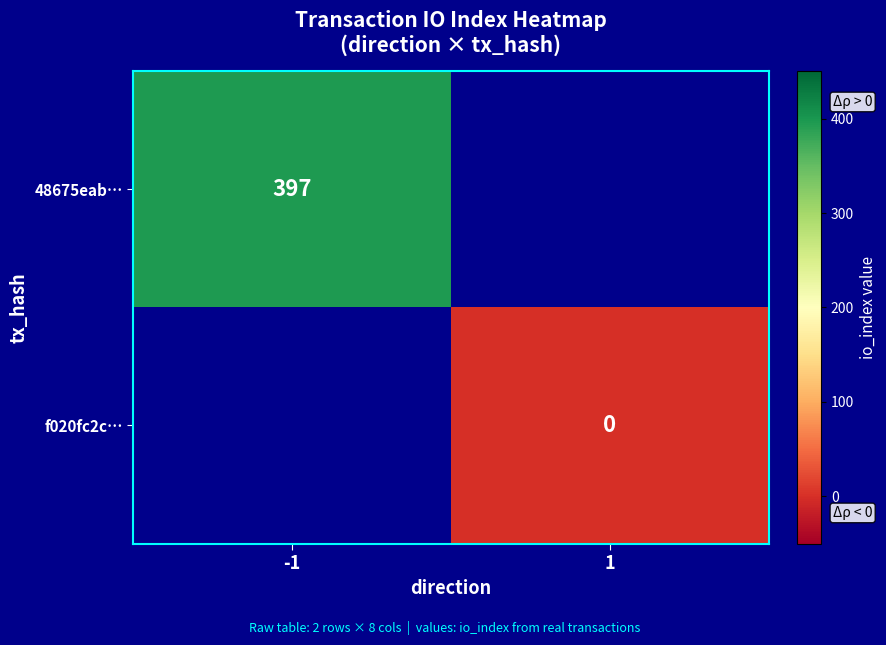

Is it true that 48675eab… equals 397 at -1?

True